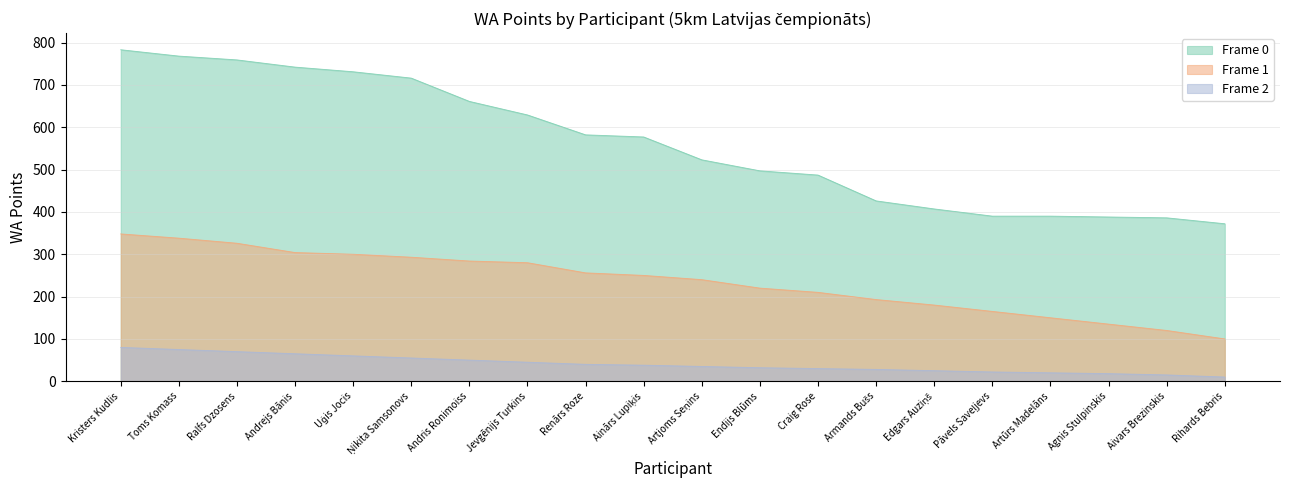

At how many categories does at least one series exceed 41?

20